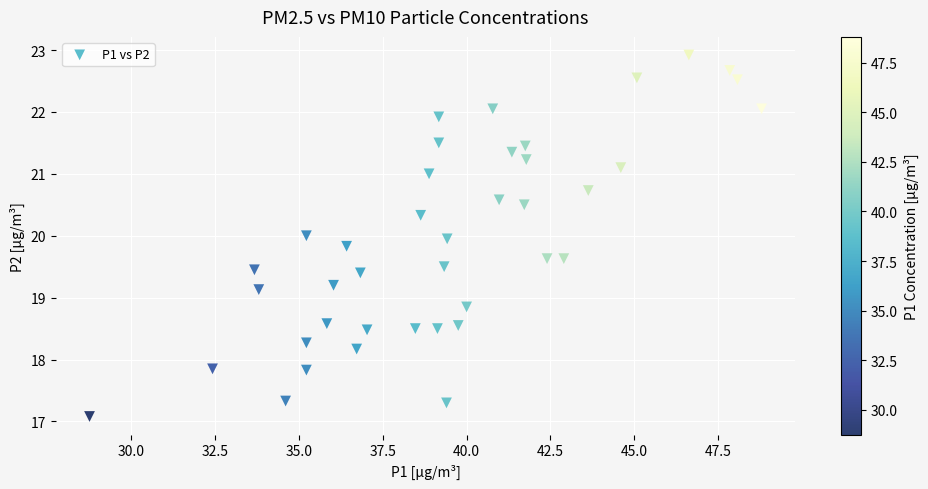

What is the range of X values (max minus min)?

20.0